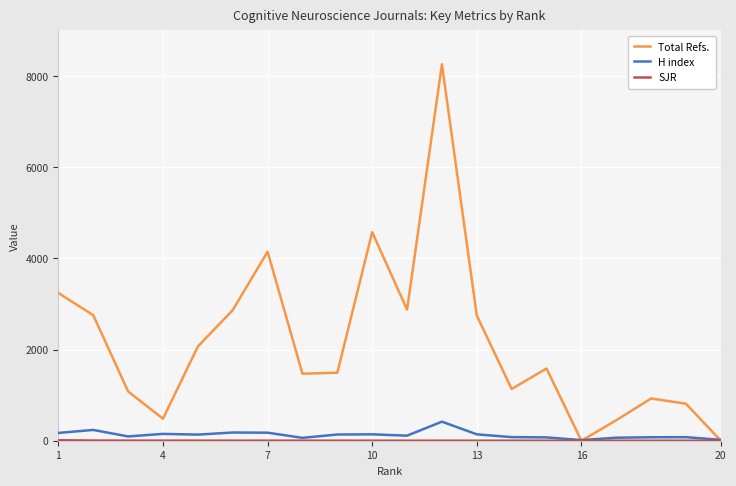

Which series has the widest spread of values?

Total Refs.